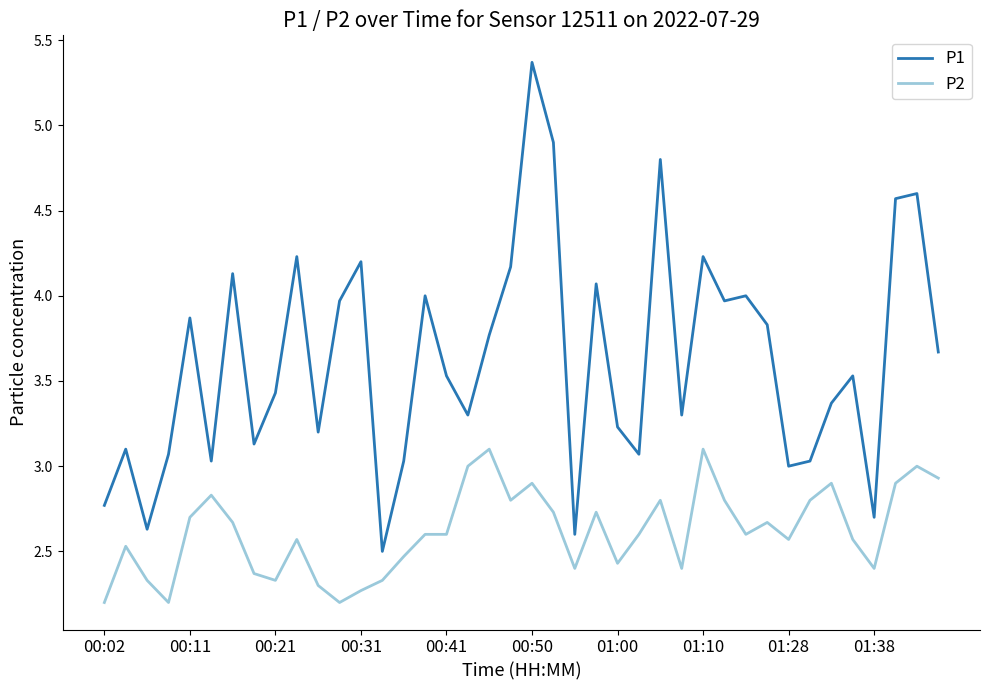

True or false: P2 and P1 cross at least once.

False